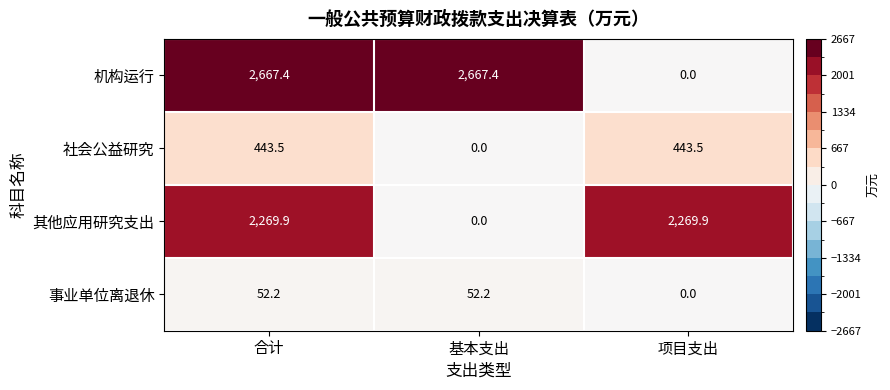

Which series has the largest range (max minus min)?

机构运行